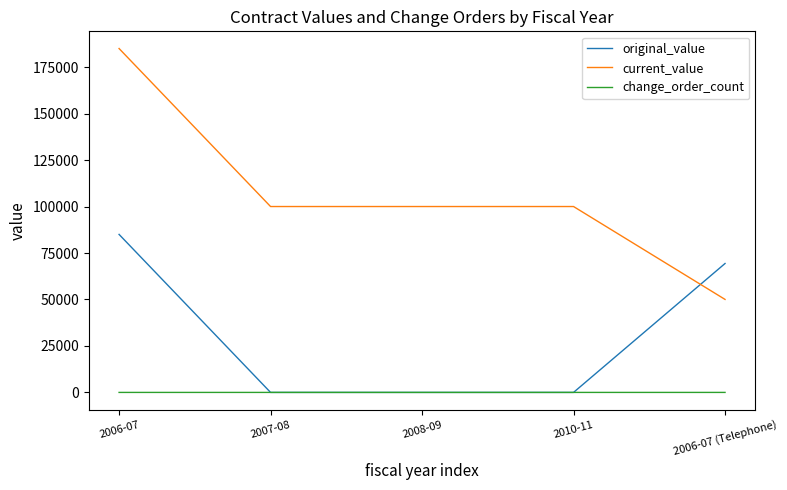

Rank the series by their average value, from lowest to highest.

change_order_count, original_value, current_value